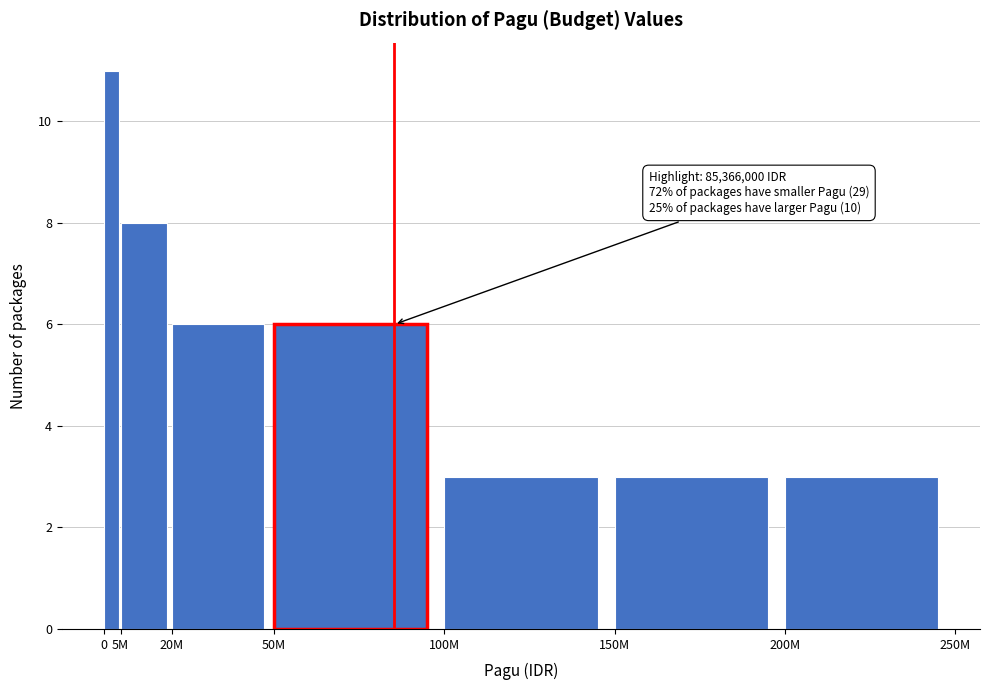

Reading right to left, what are all the values shown in this chart?

200M=3	150M=3	100M=3	50M=6	20M=6	5M=8	0=11